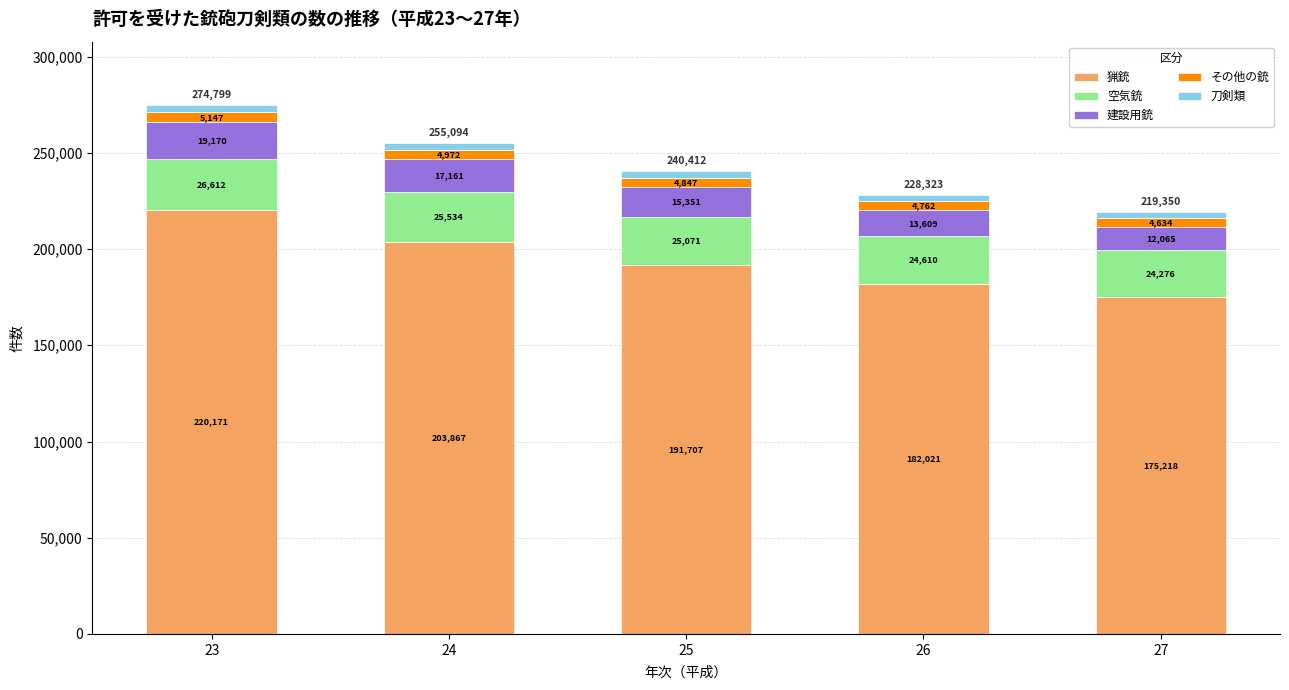

How many bars are there in total?

5